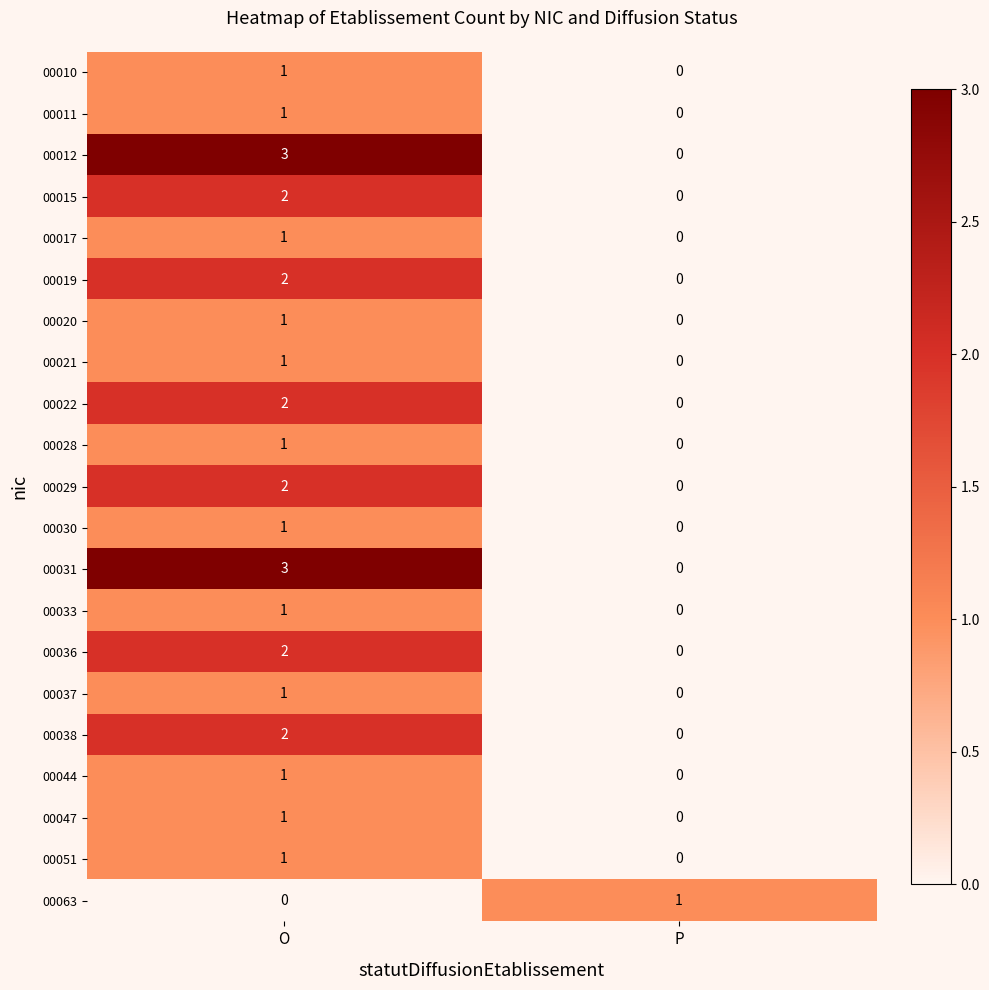

Rank the categories by 00029 value from highest to lowest.

O, P